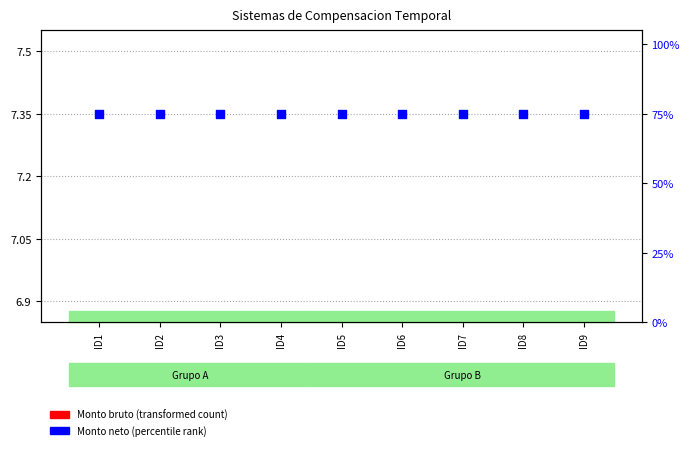

At how many categories does at least one series exceed 74?

9